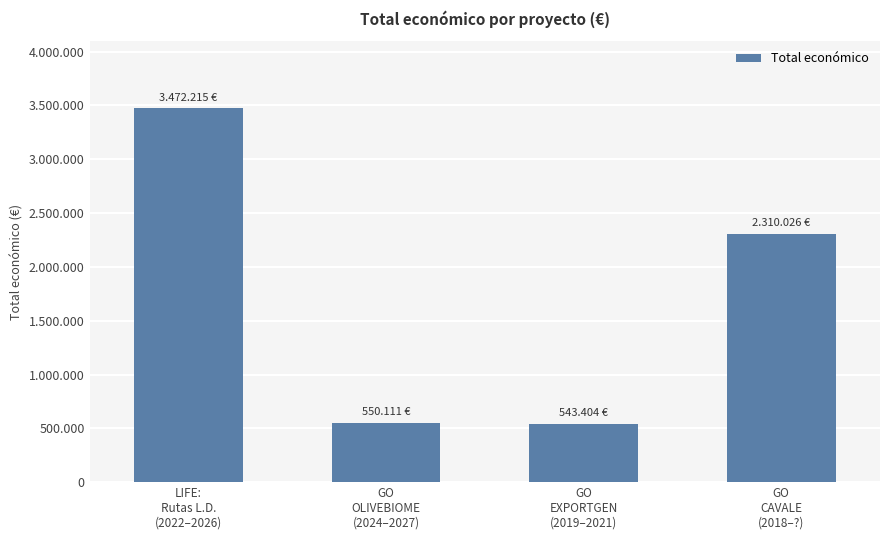

What is the label of the 3rd bar from the left?

GO
EXPORTGEN
(2019–2021)